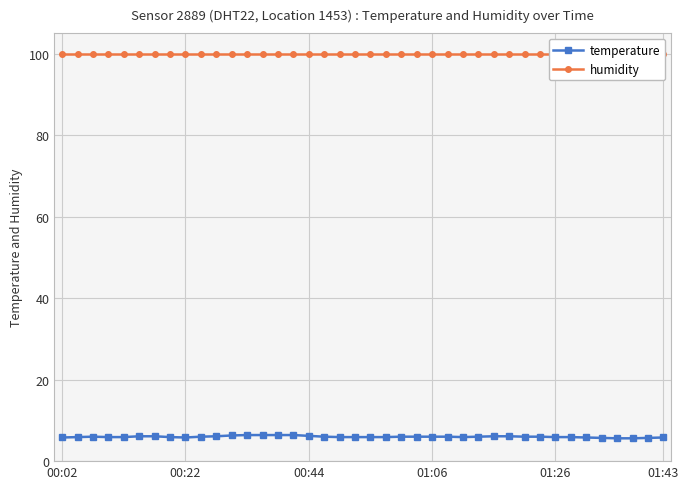

What is the lowest value of the temperature series?

5.6